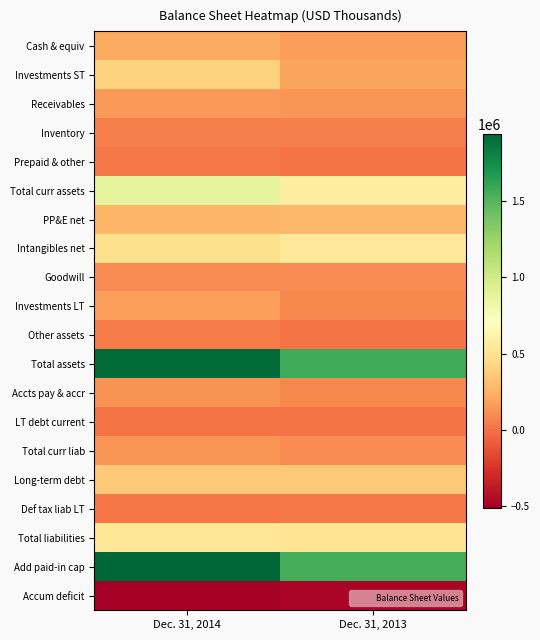

What is the total value across all series at Dec. 31, 2014?

7289613